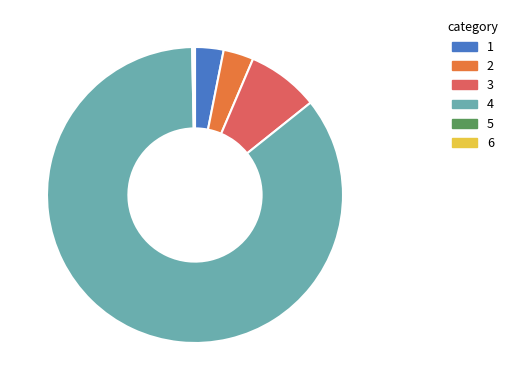

Does any single category account for the majority?

Yes